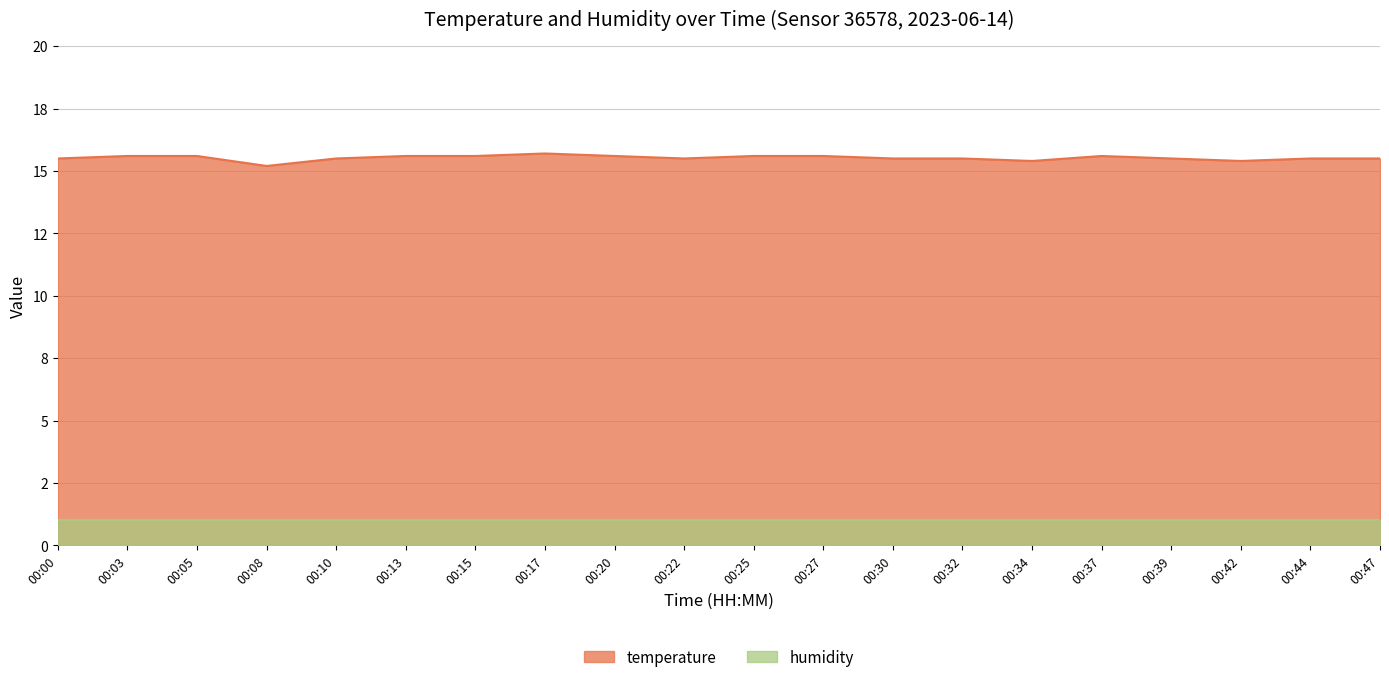

What is the greatest value displayed?

15.7